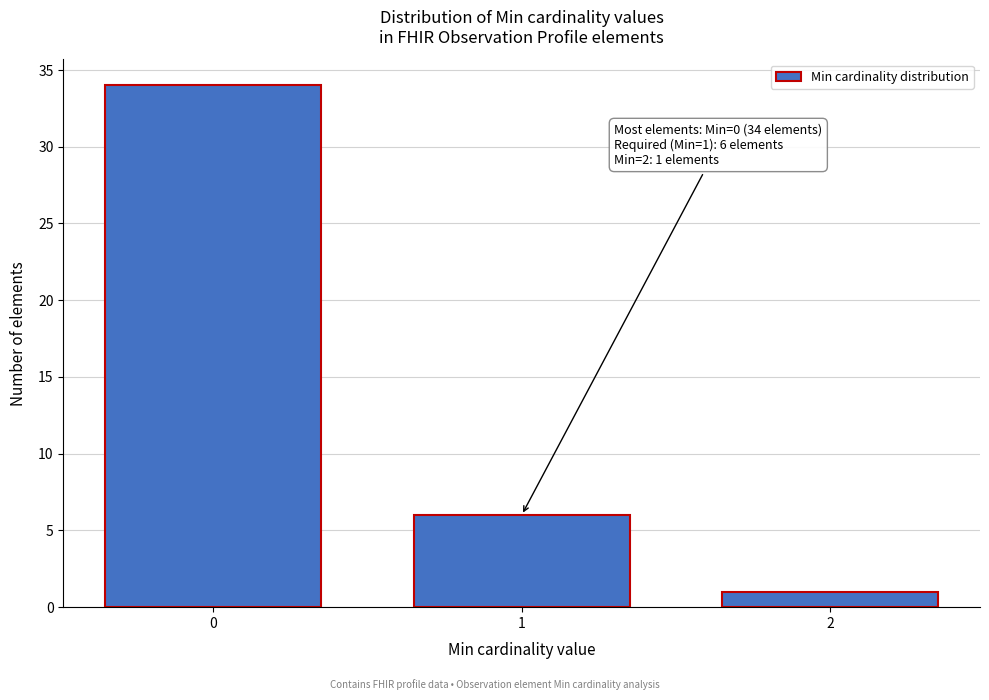

Reading left to right, what are all the values shown in this chart?

0=34	1=6	2=1